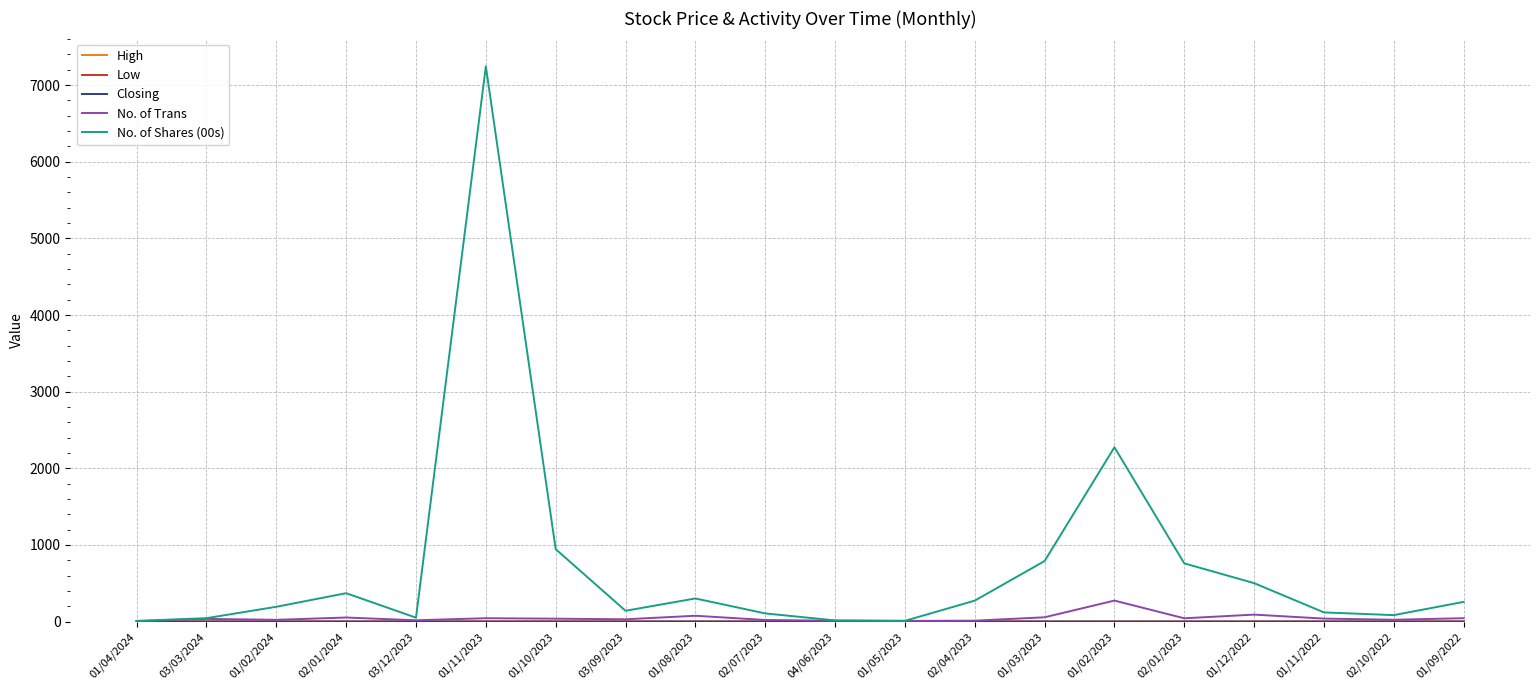

At which category is the sum across all series the highest?

01/11/2023